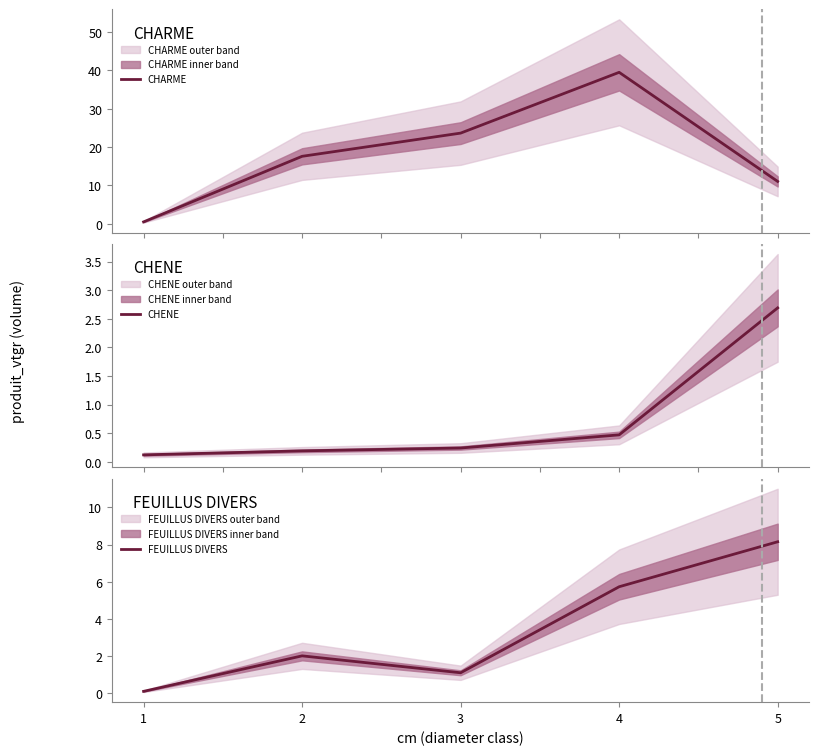

What is the difference between the maximum and minimum values in the CHARME series?

39.0